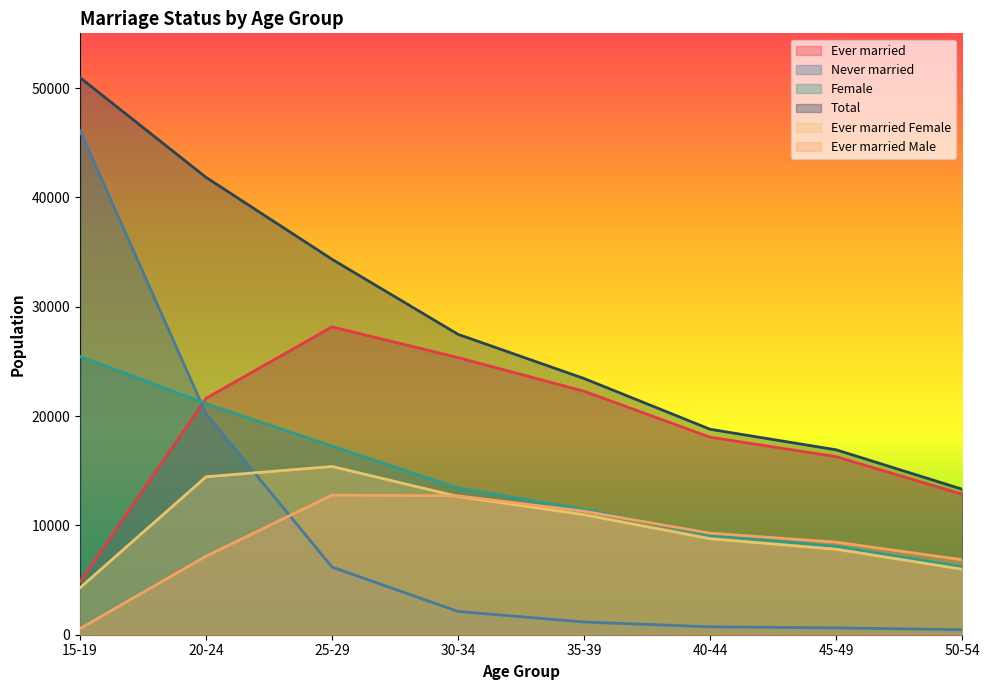

What are all the series names shown in the legend?

Ever married, Never married, Female, Total, Ever married Female, Ever married Male